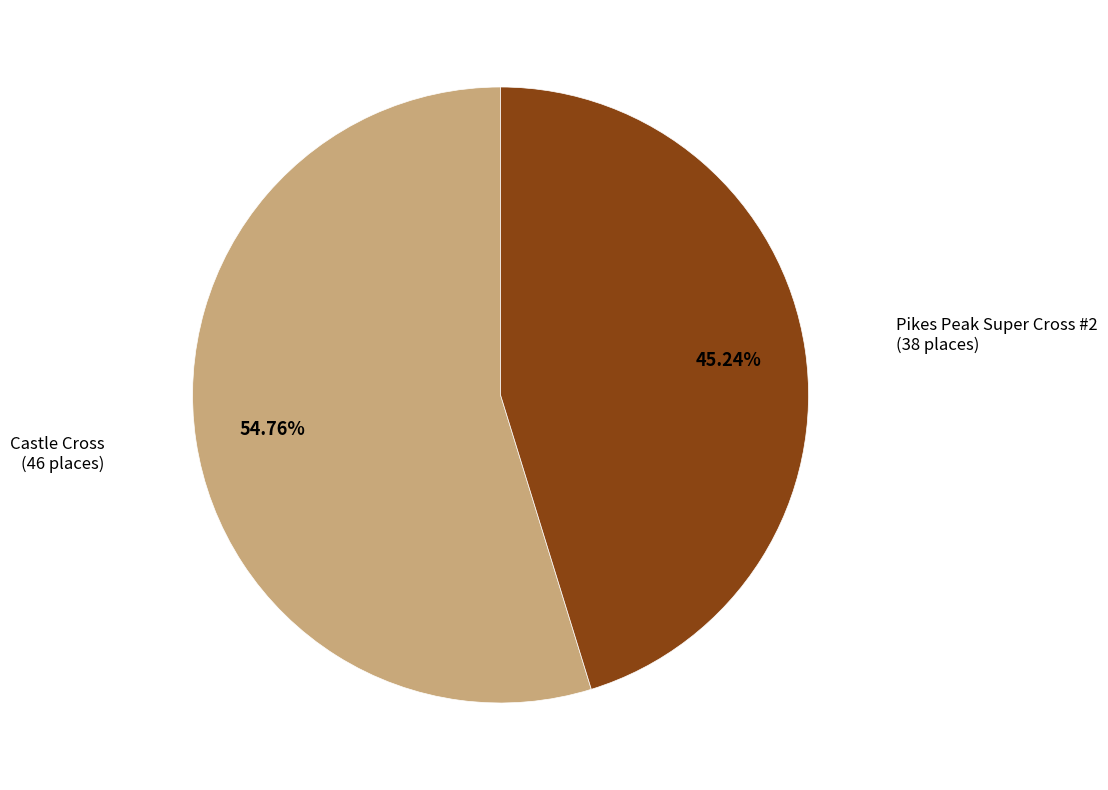

What is the ratio of the value at Castle Cross to the value at Pikes Peak Super Cross #2?

1.2